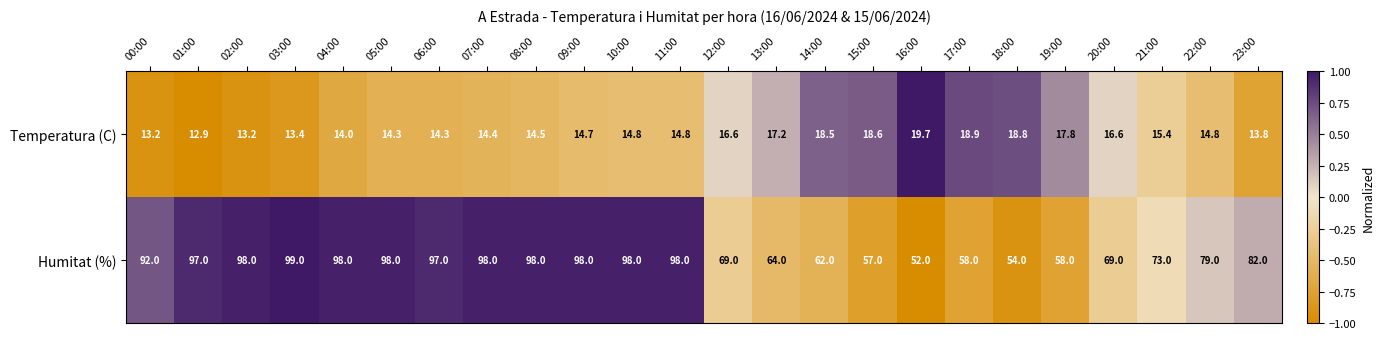

At which label is Temperatura (C) closest to 16?

21:00